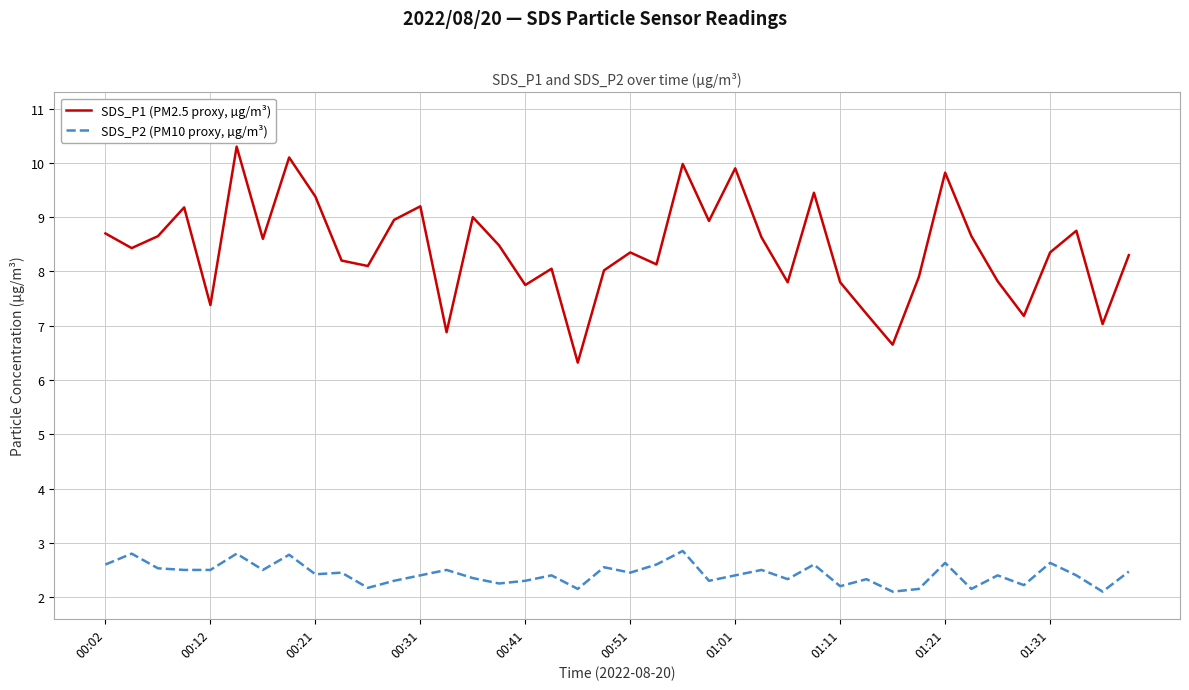

What is the lowest value of the SDS_P2 (PM10 proxy, µg/m³) series?

2.1